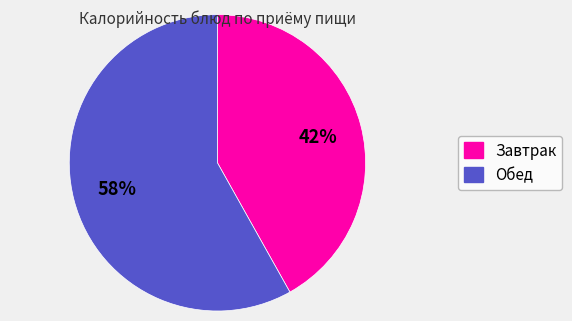

Is there any slice that represents more than half of the pie?

Yes